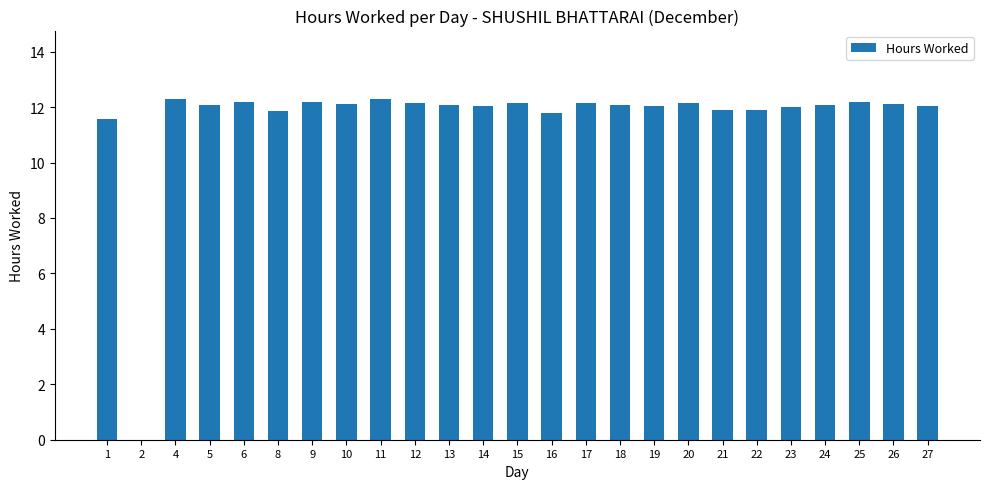

What is the greatest value displayed?

12.3